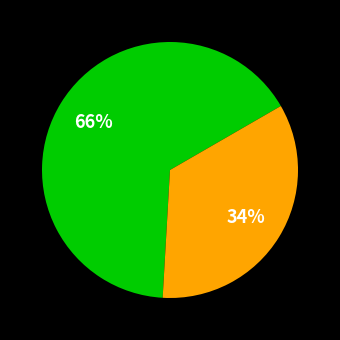

Does any single category account for the majority?

Yes